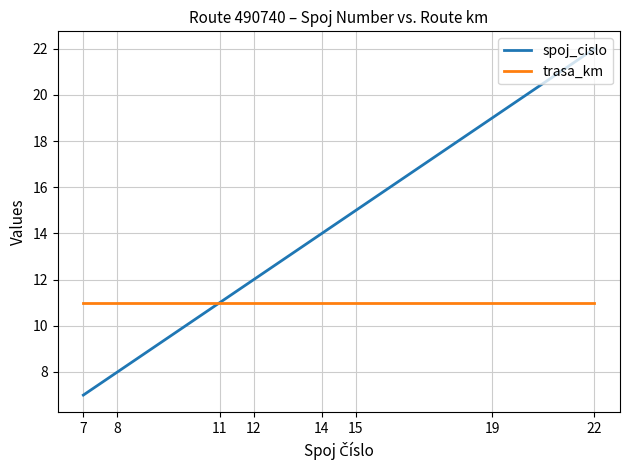

What is the sum of the trasa_km values at 19 and 8?

22